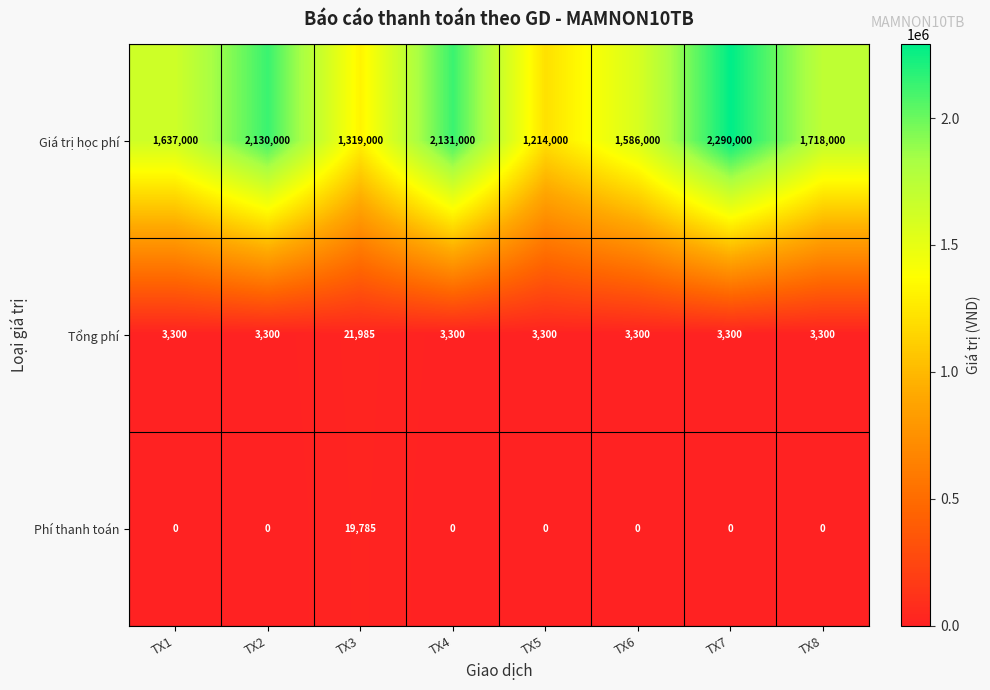

Between TX3 and TX8, which series saw the biggest shift?

Giá trị học phí